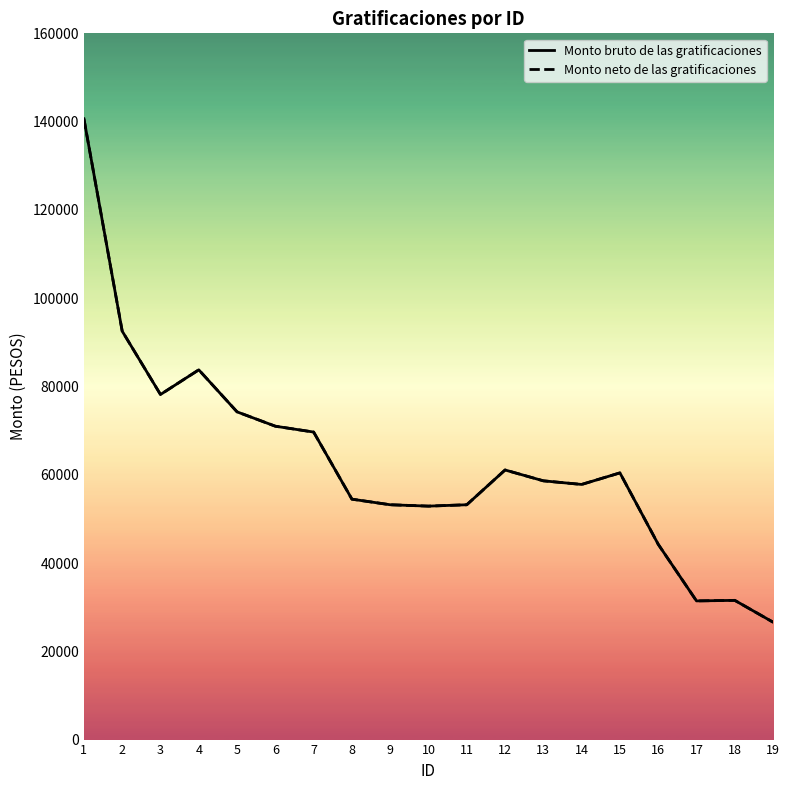

List the labels in order of Monto neto de las gratificaciones value, largest first.

1, 2, 4, 3, 5, 6, 7, 12, 15, 13, 14, 8, 9, 11, 10, 16, 18, 17, 19